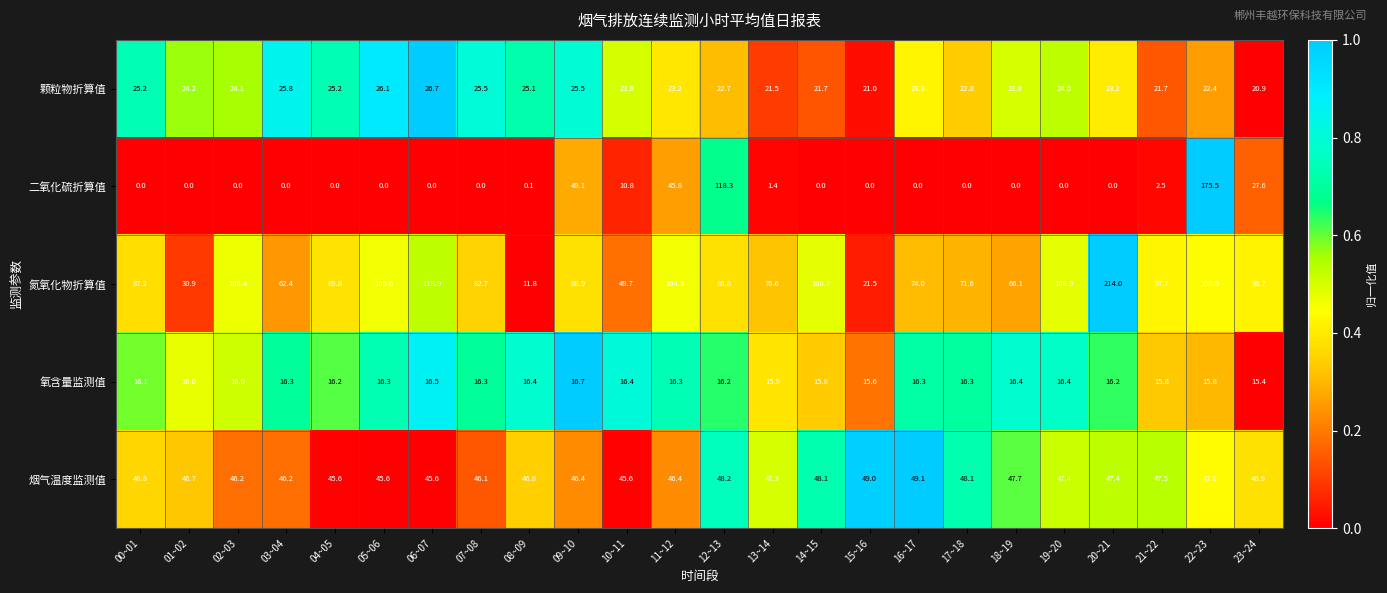

What value does the 二氧化硫折算值 series have at 13~14?

1.4